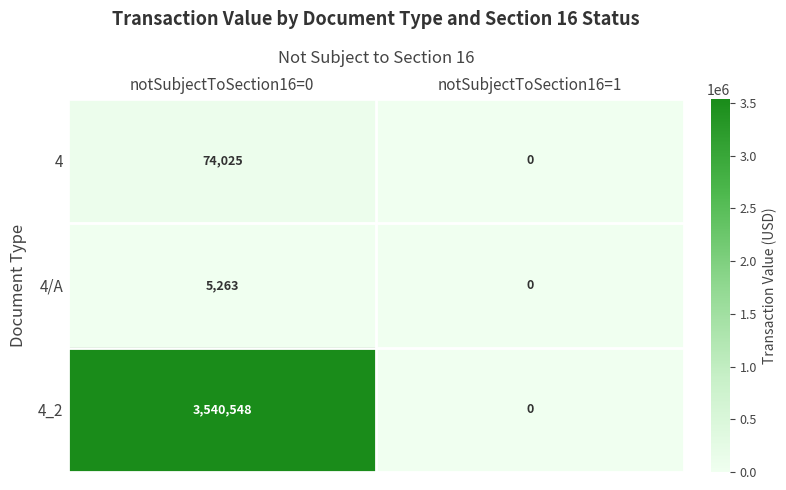

Which series has the widest spread of values?

4_2